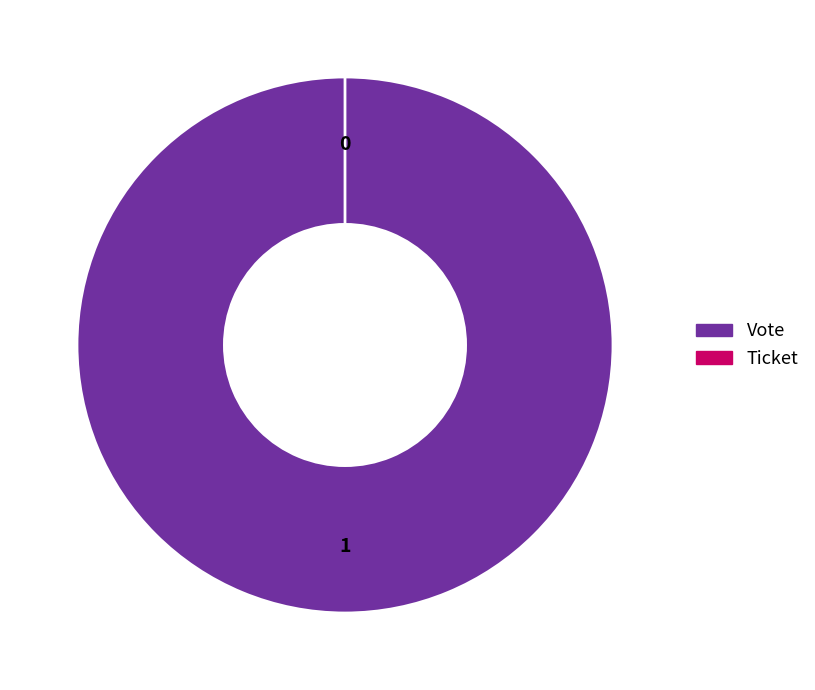

True or false: Ticket accounts for 10% of the total.

False